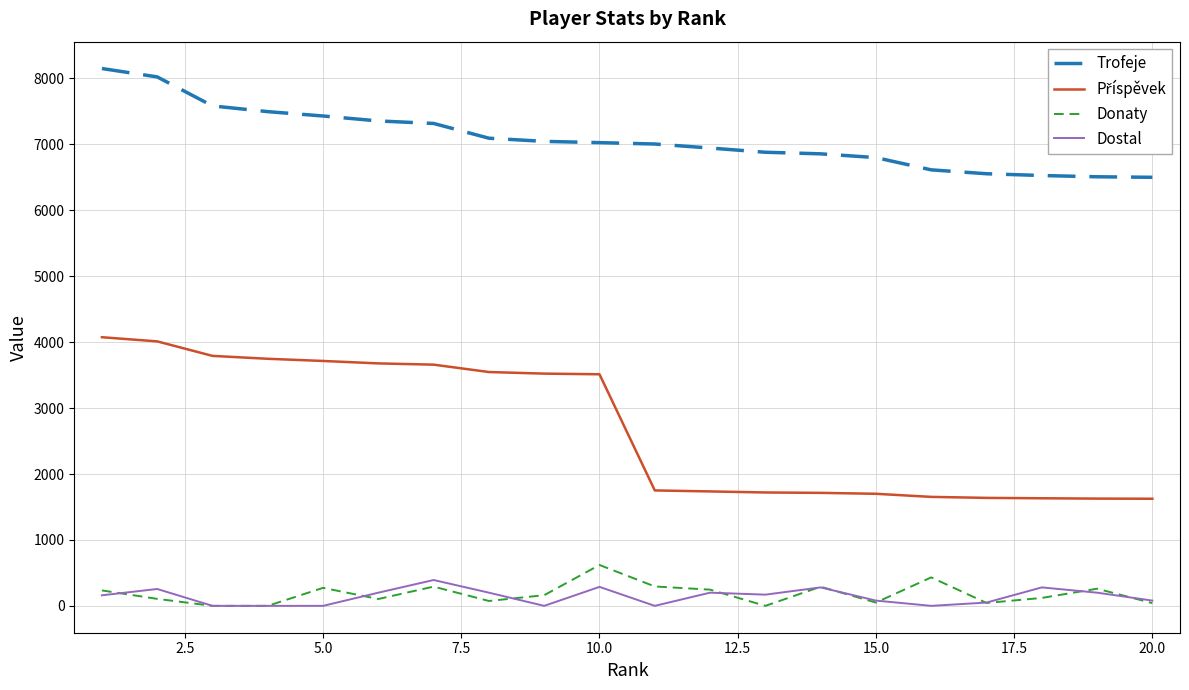

Which series has the largest total across all categories?

Trofeje